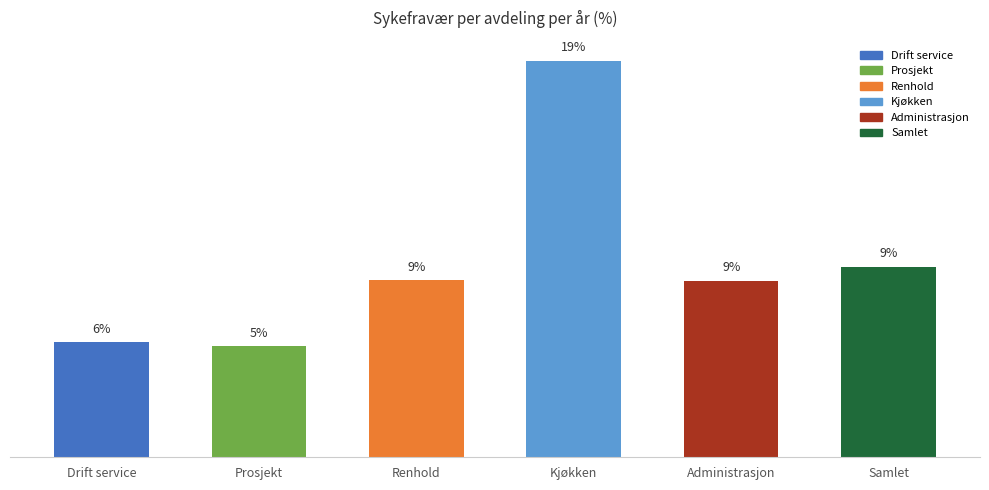

What is the greatest value displayed?

19.3